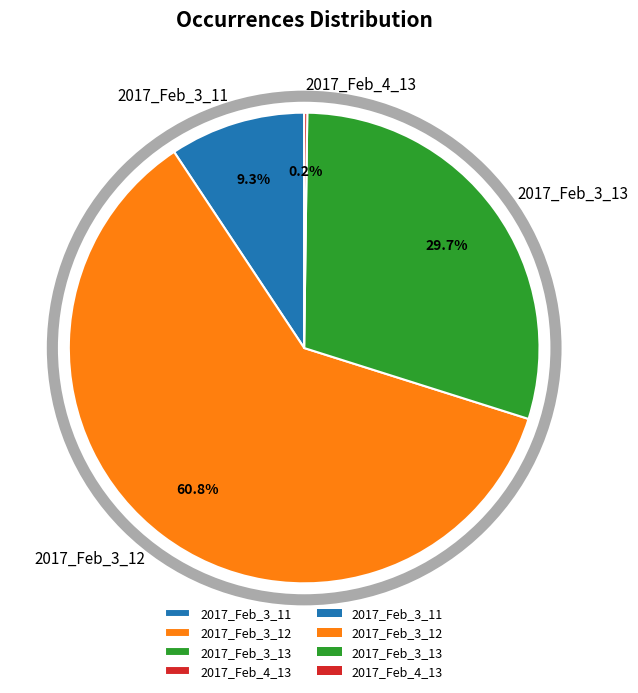

Is 2017_Feb_3_12 the majority of the pie?

Yes